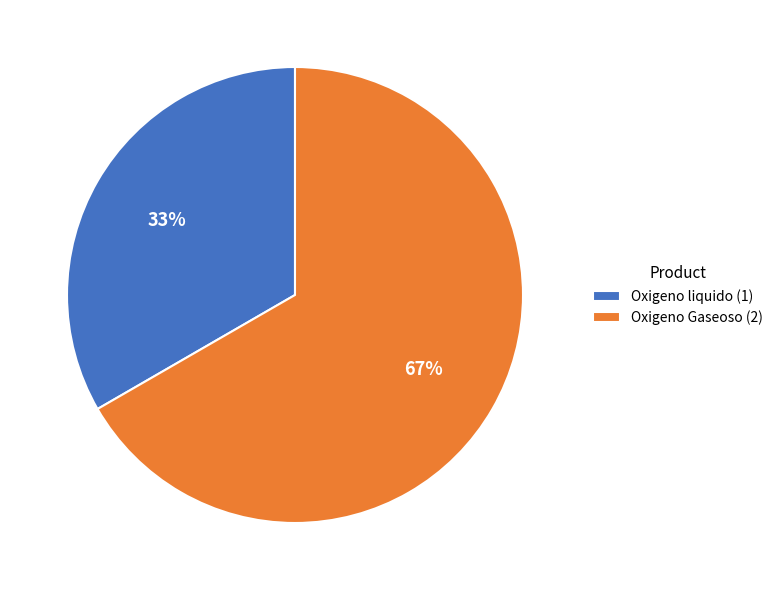

Which category has the smallest portion of the pie?

Oxigeno liquido (1)